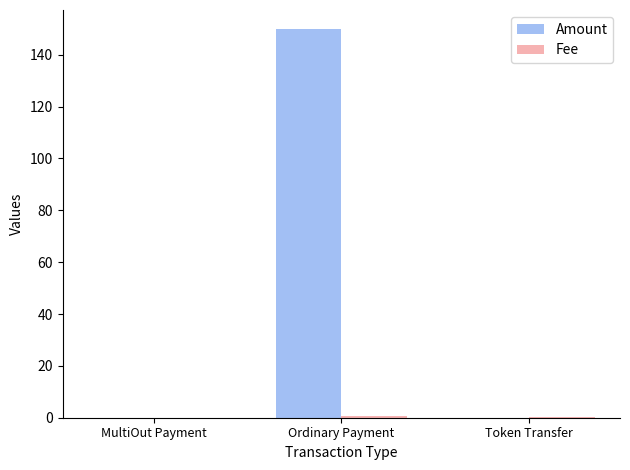

True or false: Amount has a value of -51.2 at Token Transfer.

False